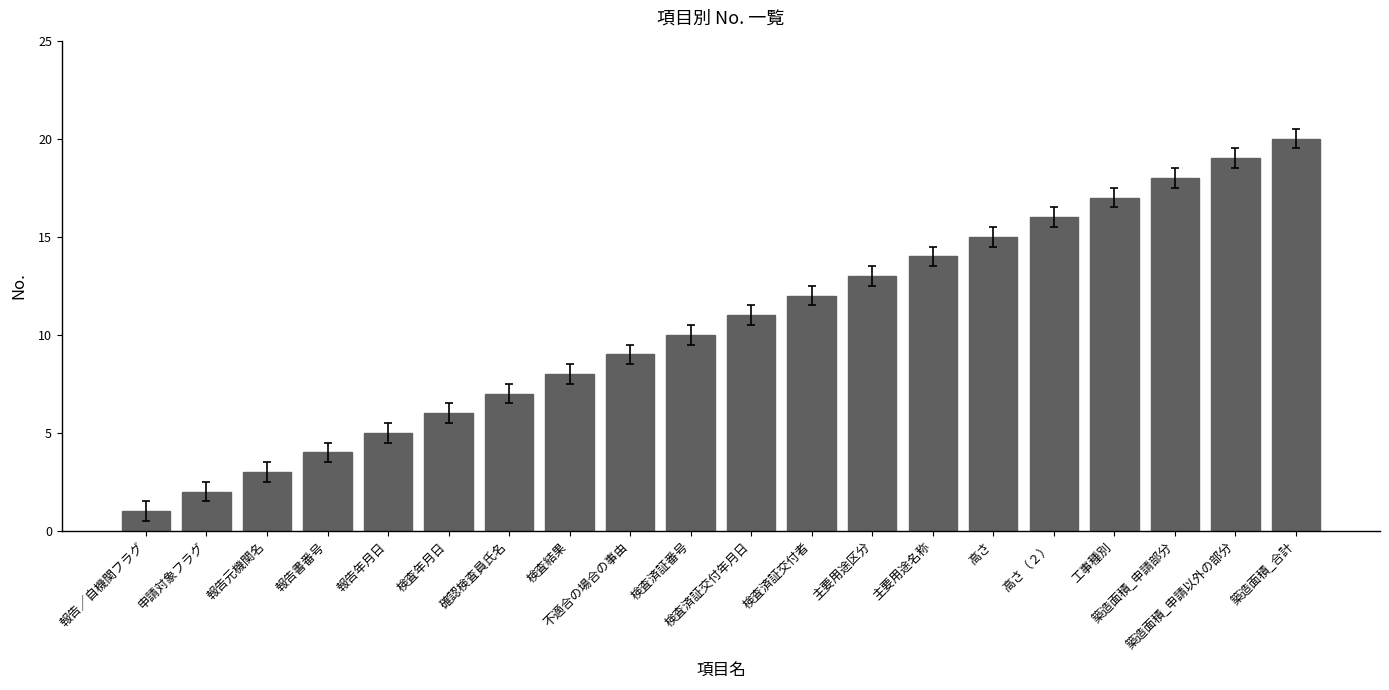

List the labels in order of value, largest first.

築造面積_合計, 築造面積_申請以外の部分, 築造面積_申請部分, 工事種別, 高さ（２）, 高さ, 主要用途名称, 主要用途区分, 検査済証交付者, 検査済証交付年月日, 検査済証番号, 不適合の場合の事由, 検査結果, 確認検査員氏名, 検査年月日, 報告年月日, 報告書番号, 報告元機関名, 申請対象フラグ, 報告／自機関フラグ